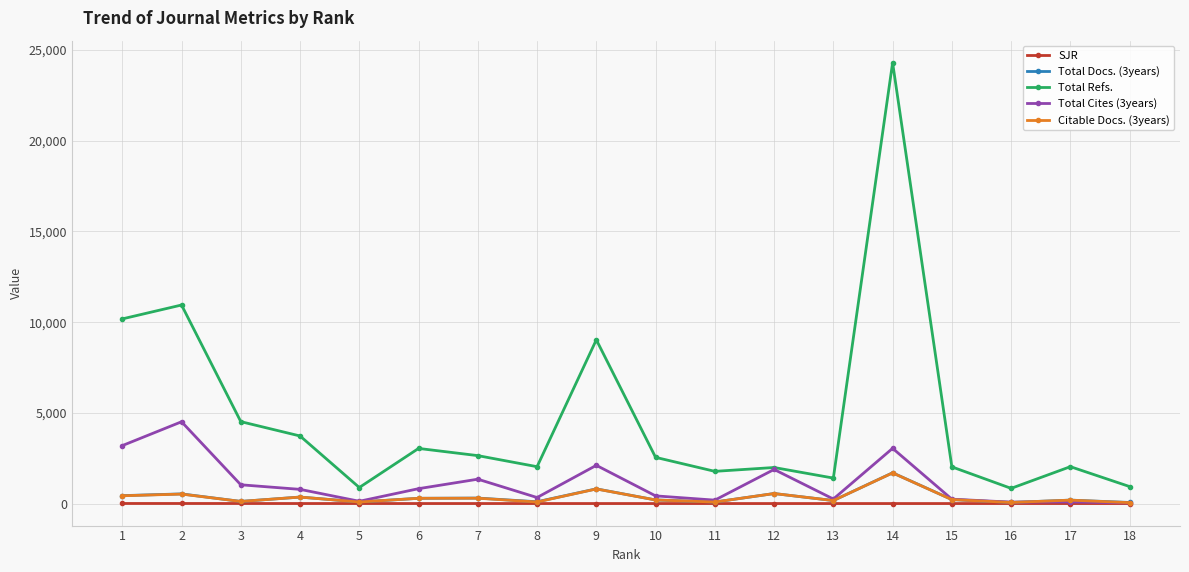

At which category is the sum across all series the highest?

14